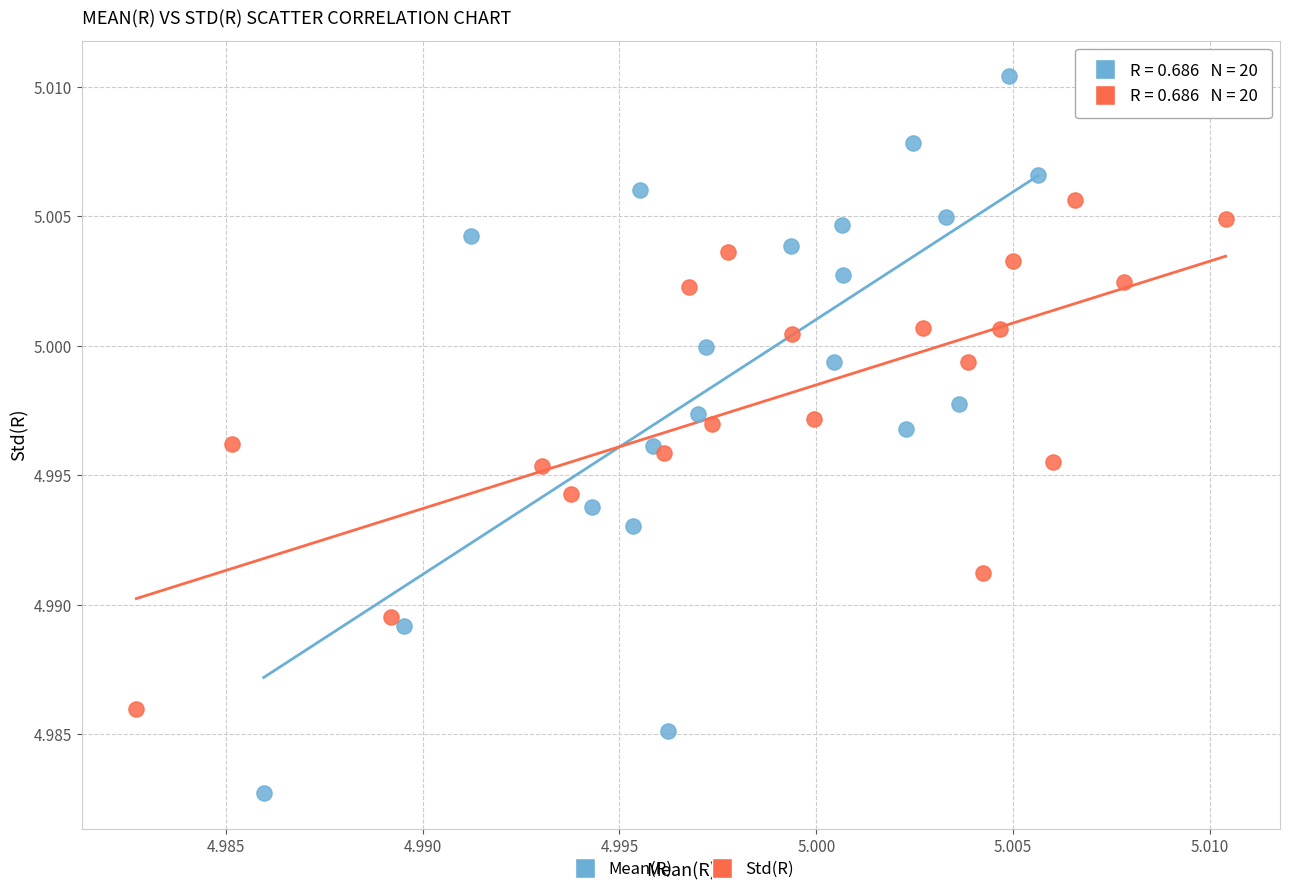

Which series has the widest spread of Y values?

Mean(R)